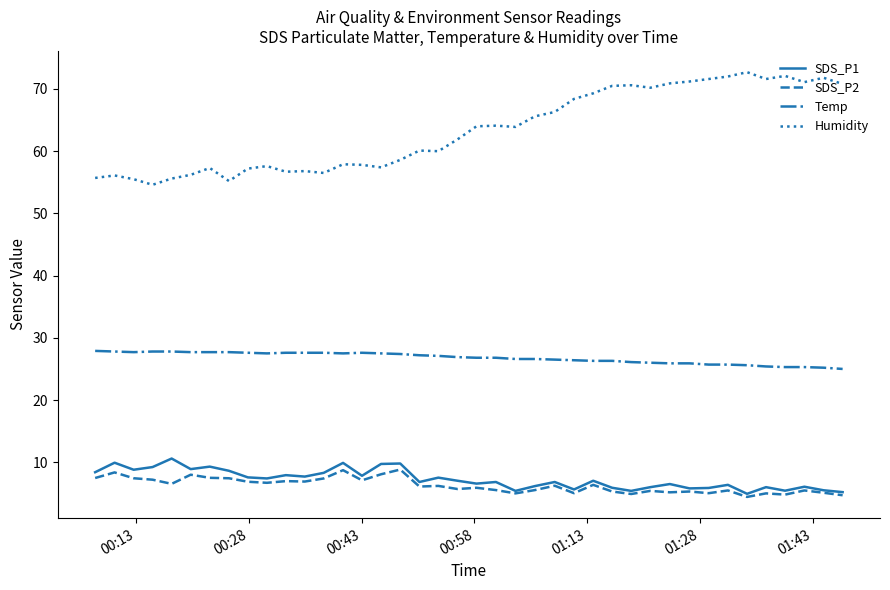

What is the difference between the maximum and minimum values in the Humidity series?

18.1